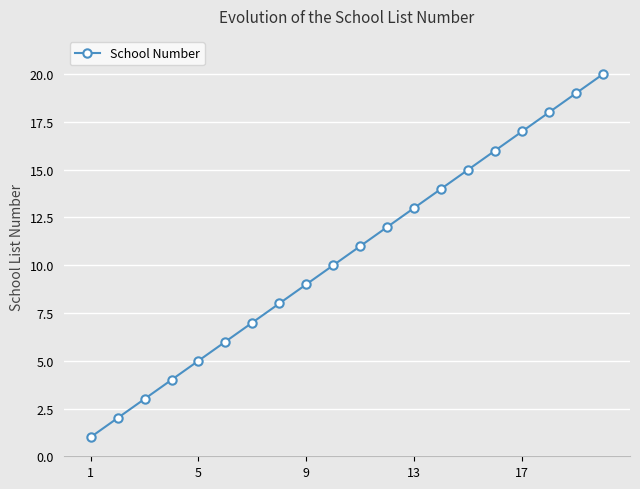

What is the greatest value displayed?

20